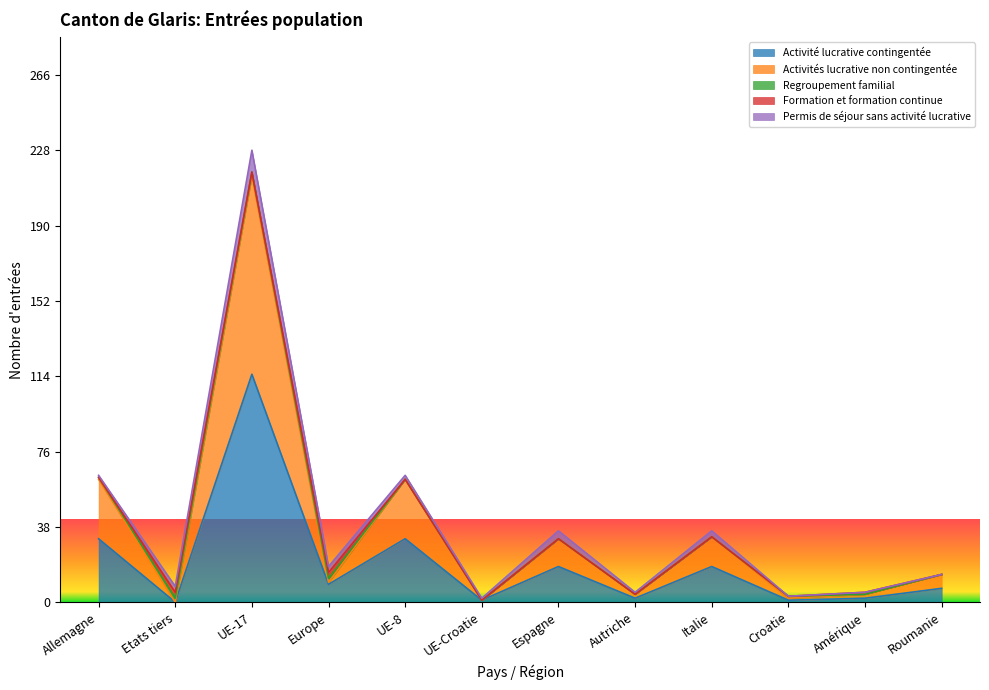

Does the chart have visible grid lines?

No